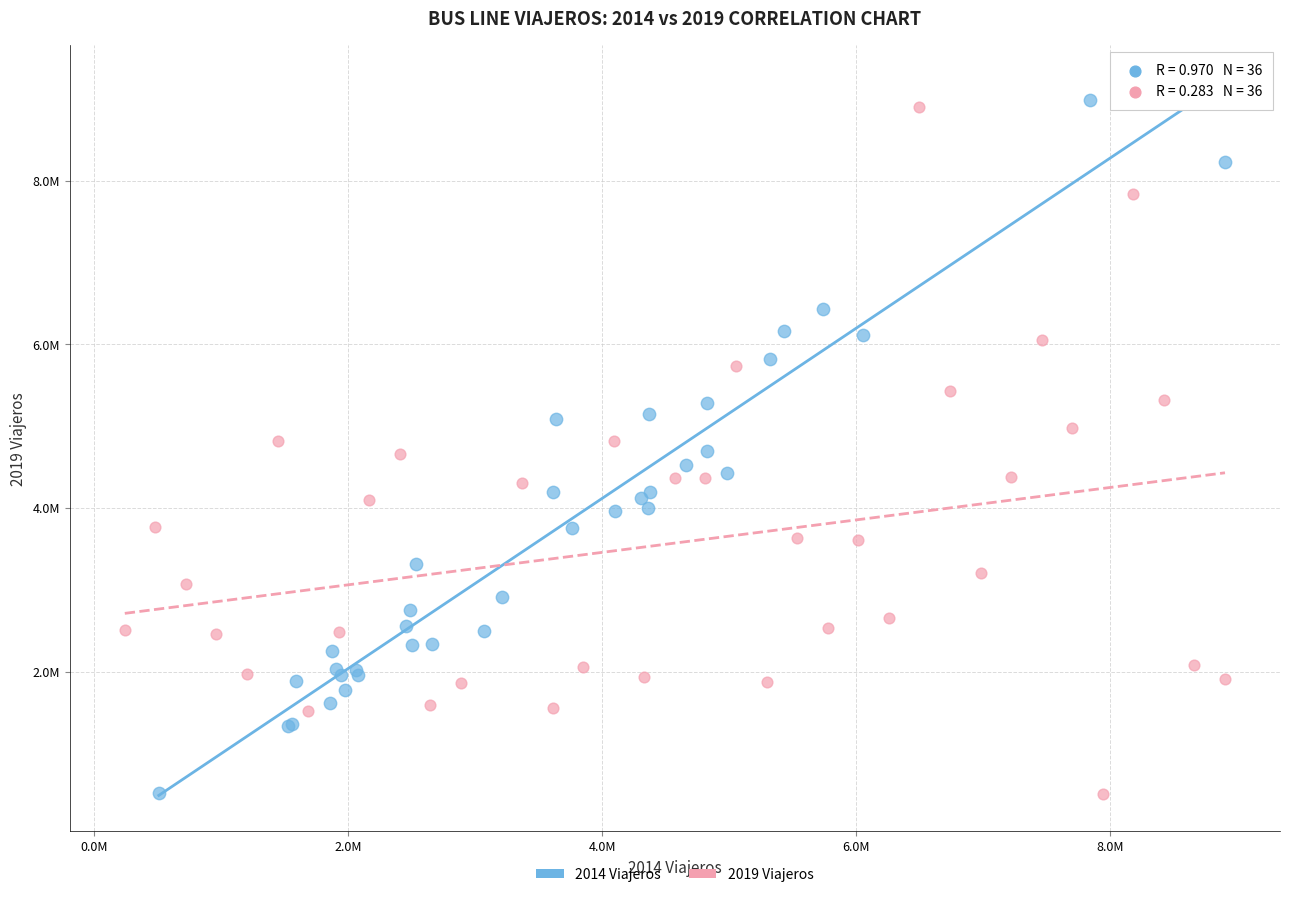

What are all the series names shown in the legend?

2014 Viajeros, 2019 Viajeros